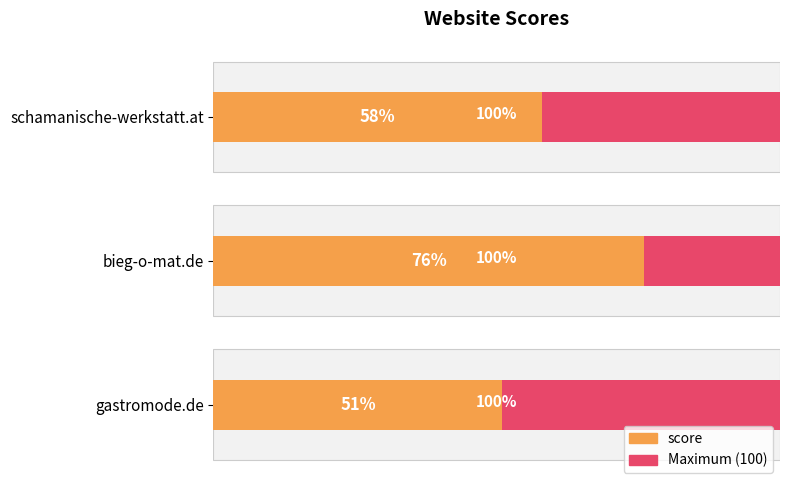

The value of Maximum (100) at 20 is 0.1. True or false?

False